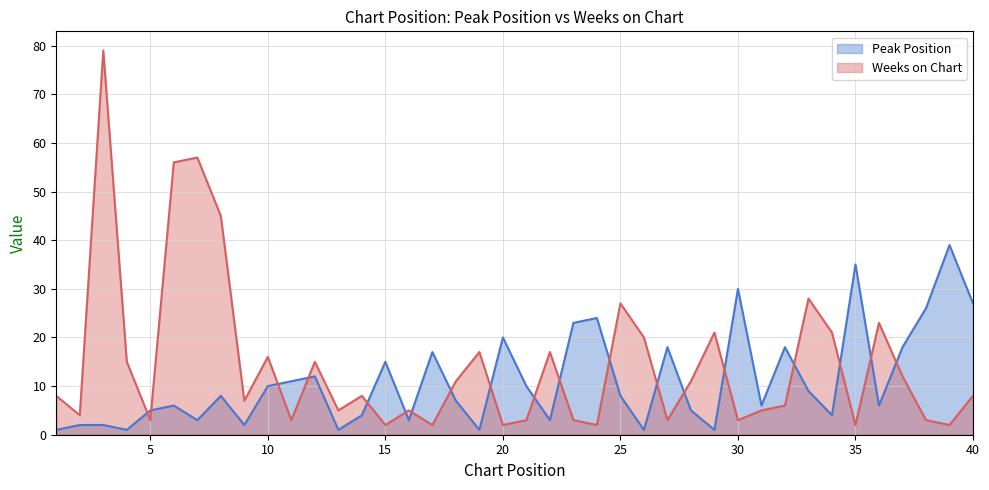

Is it true that Weeks on Chart equals 1 at 20?

False